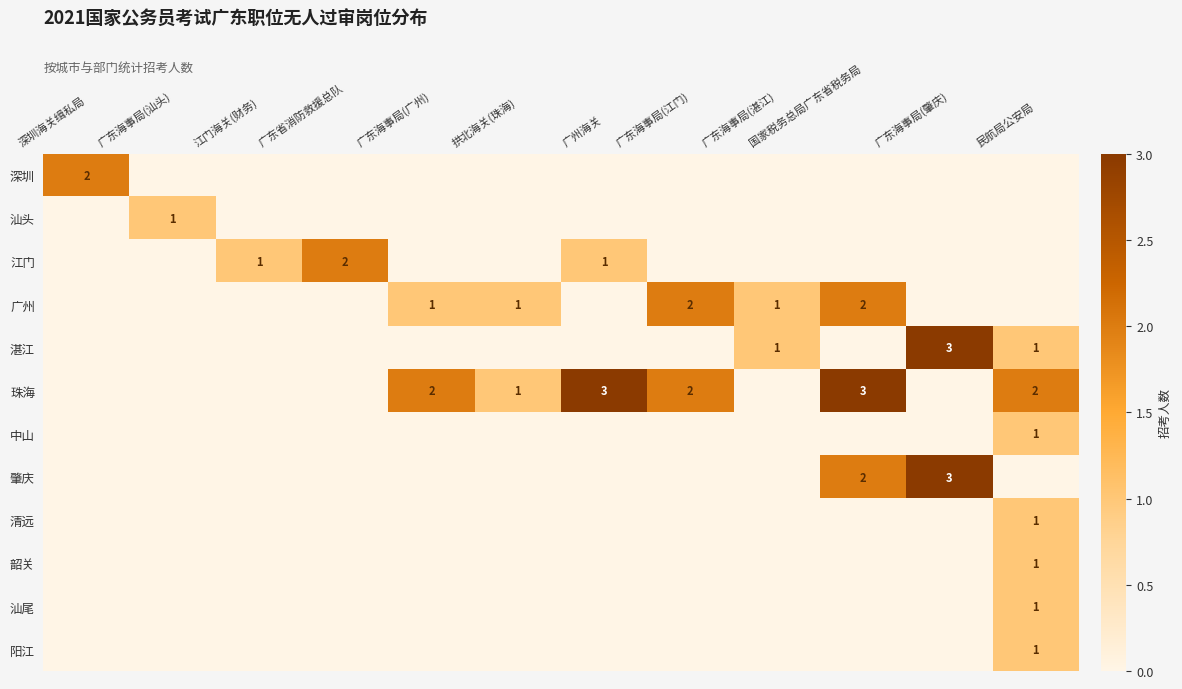

The value of 广州 at 拱北海关(珠海) is 2. True or false?

False